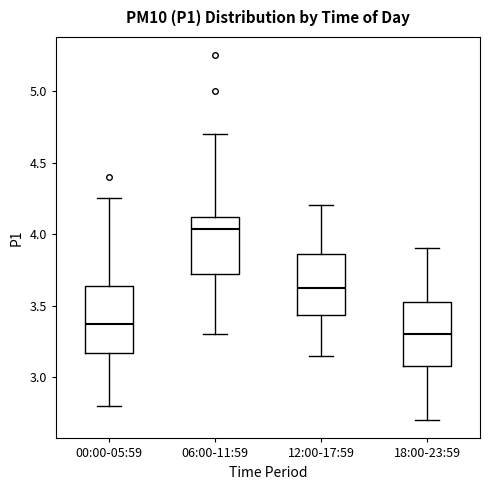

Where does the lower whisker of the box for 00:00-05:59 end on the y-axis? The values are not printed on the chart, so give them approximately, as read against the axis.

2.80